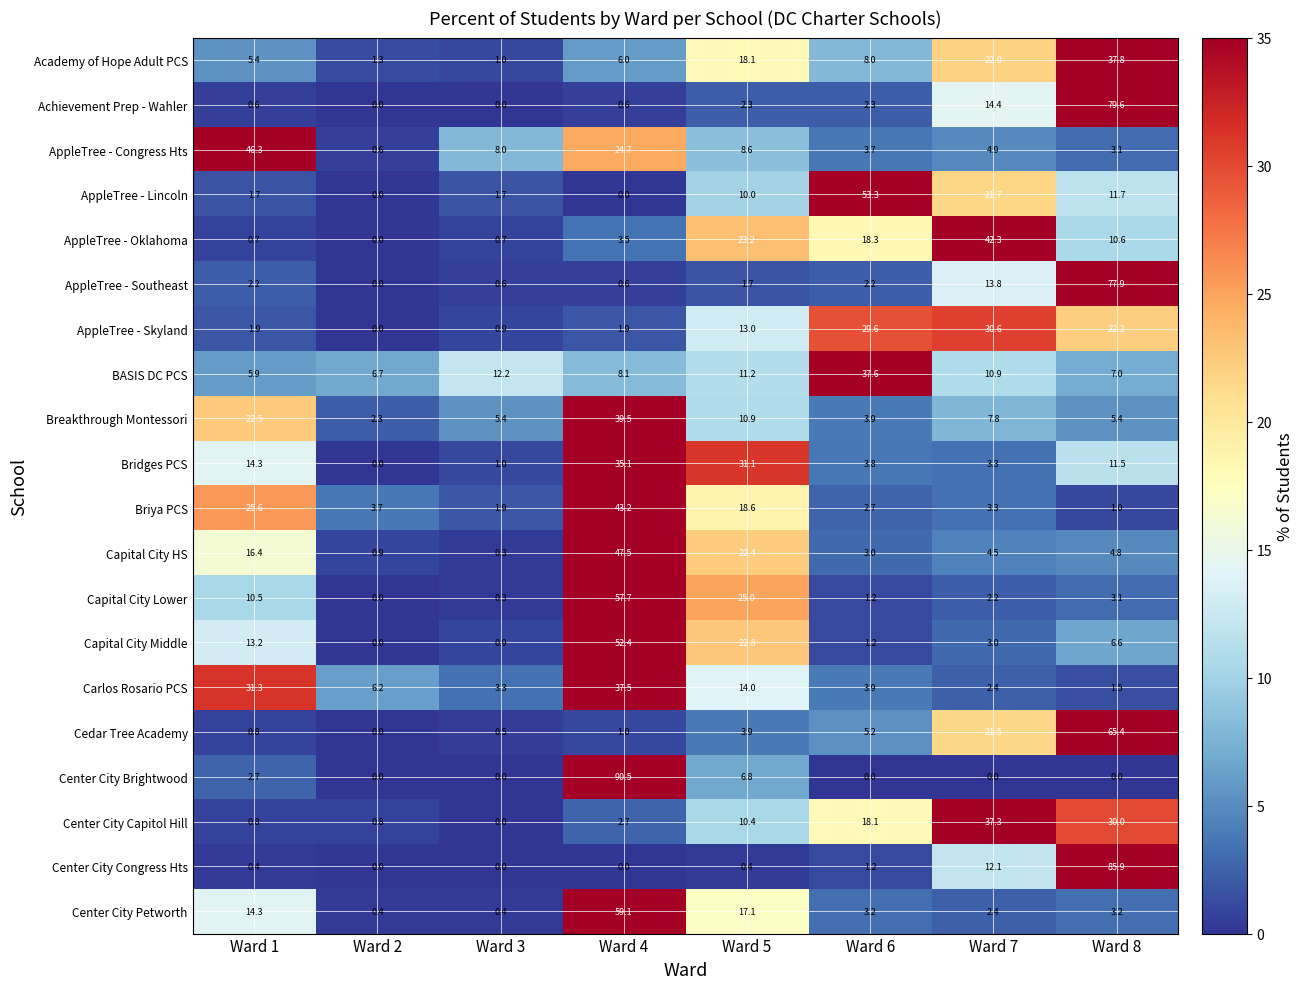

List the series in order of their peak value, lowest first.

AppleTree - Skyland, Bridges PCS, Center City Capitol Hill, Carlos Rosario PCS, BASIS DC PCS, Academy of Hope Adult PCS, Breakthrough Montessori, AppleTree - Oklahoma, Briya PCS, AppleTree - Congress Hts, Capital City HS, Capital City Middle, AppleTree - Lincoln, Capital City Lower, Center City Petworth, Cedar Tree Academy, AppleTree - Southeast, Achievement Prep - Wahler, Center City Congress Hts, Center City Brightwood